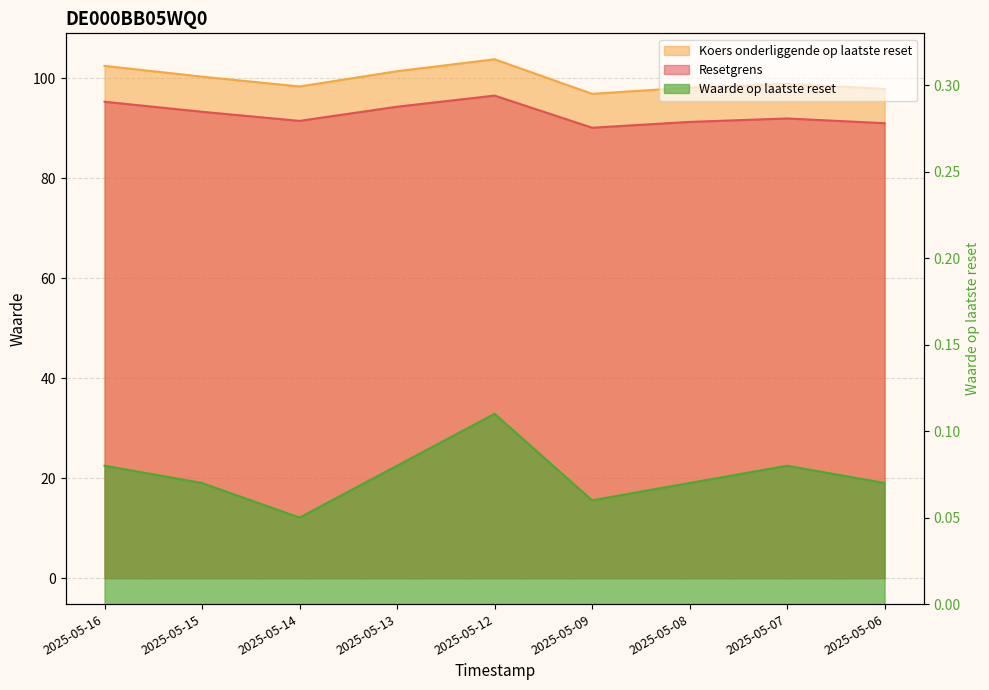

The Waarde op laatste reset series shows 0.1 at 2025-05-14. True or false?

False